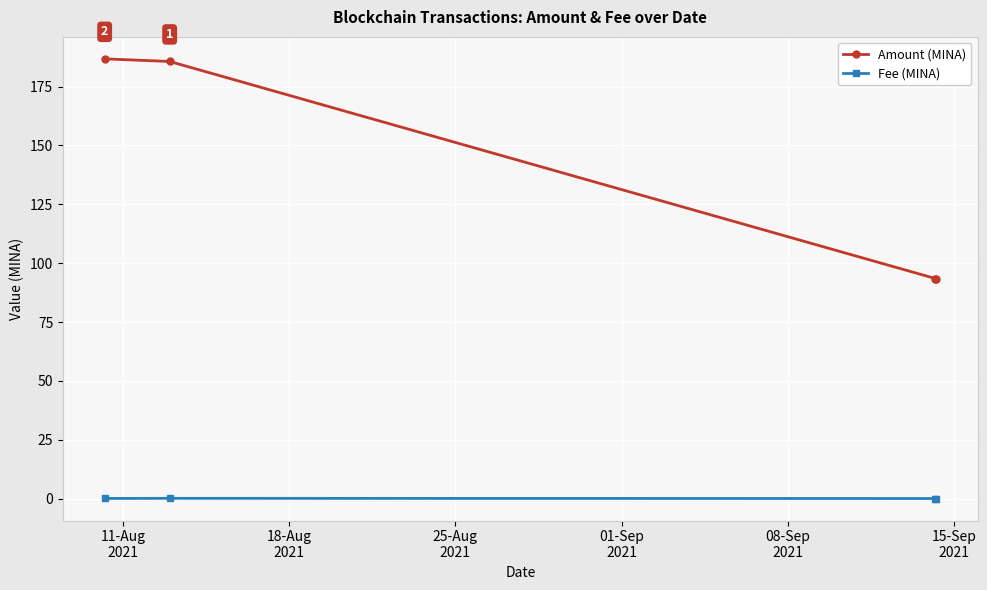

How many data points does each series have?

4